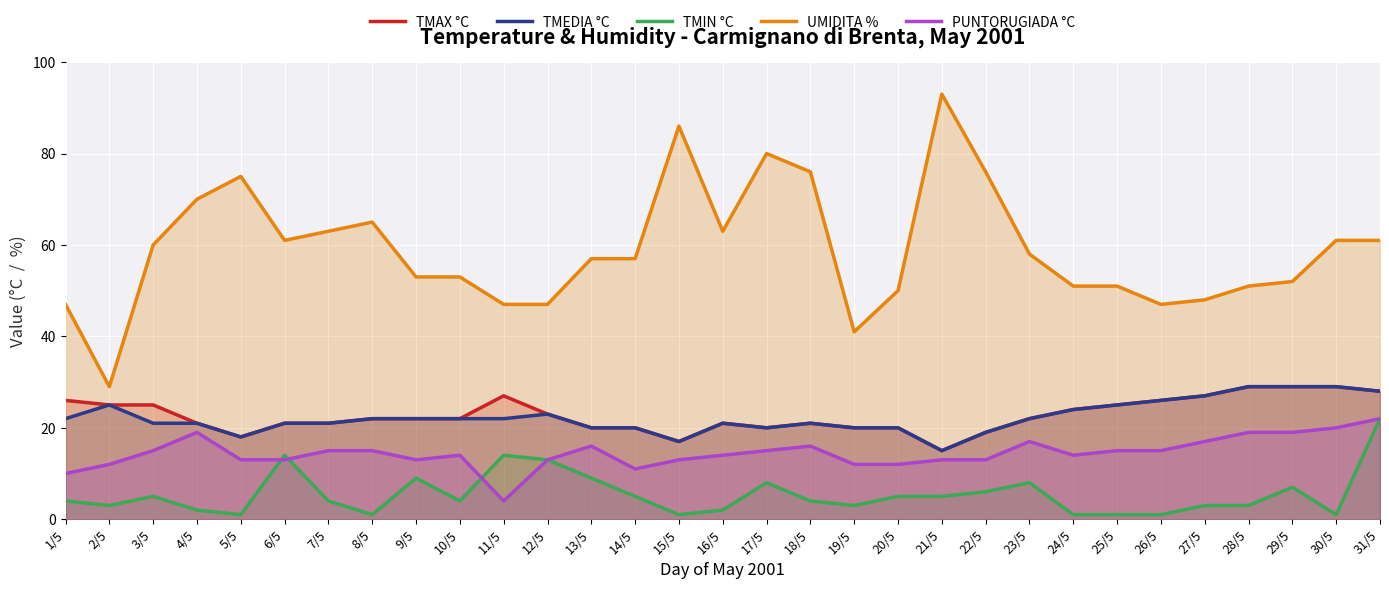

True or false: TMAX °C and TMEDIA °C cross at least once.

False